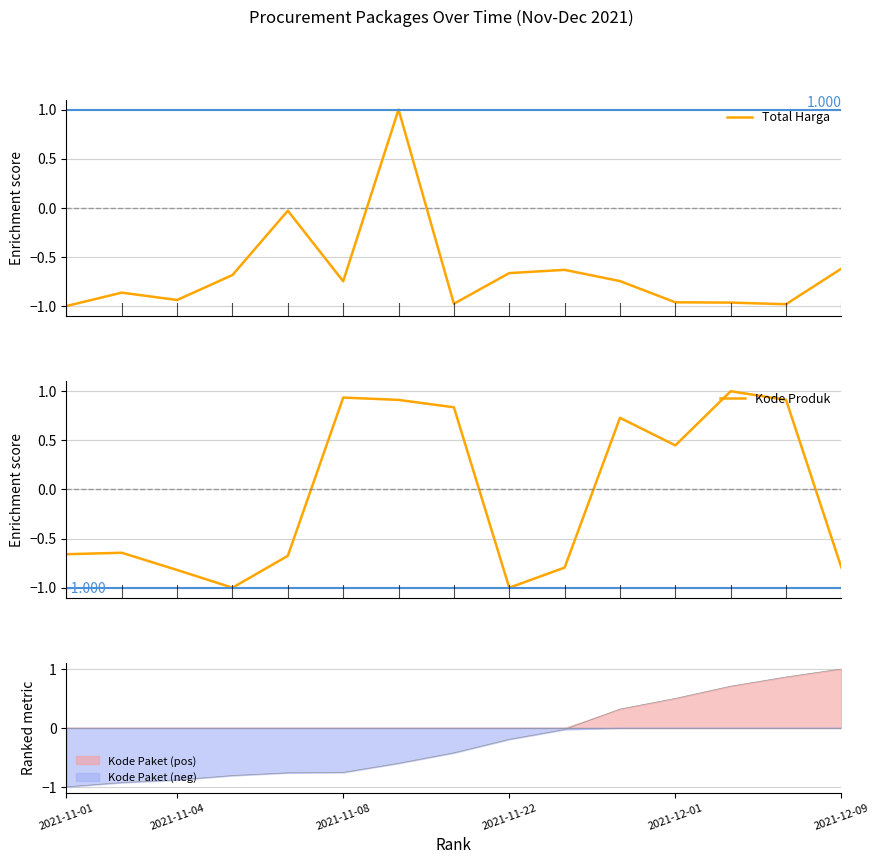

How many data points does each series have?

15